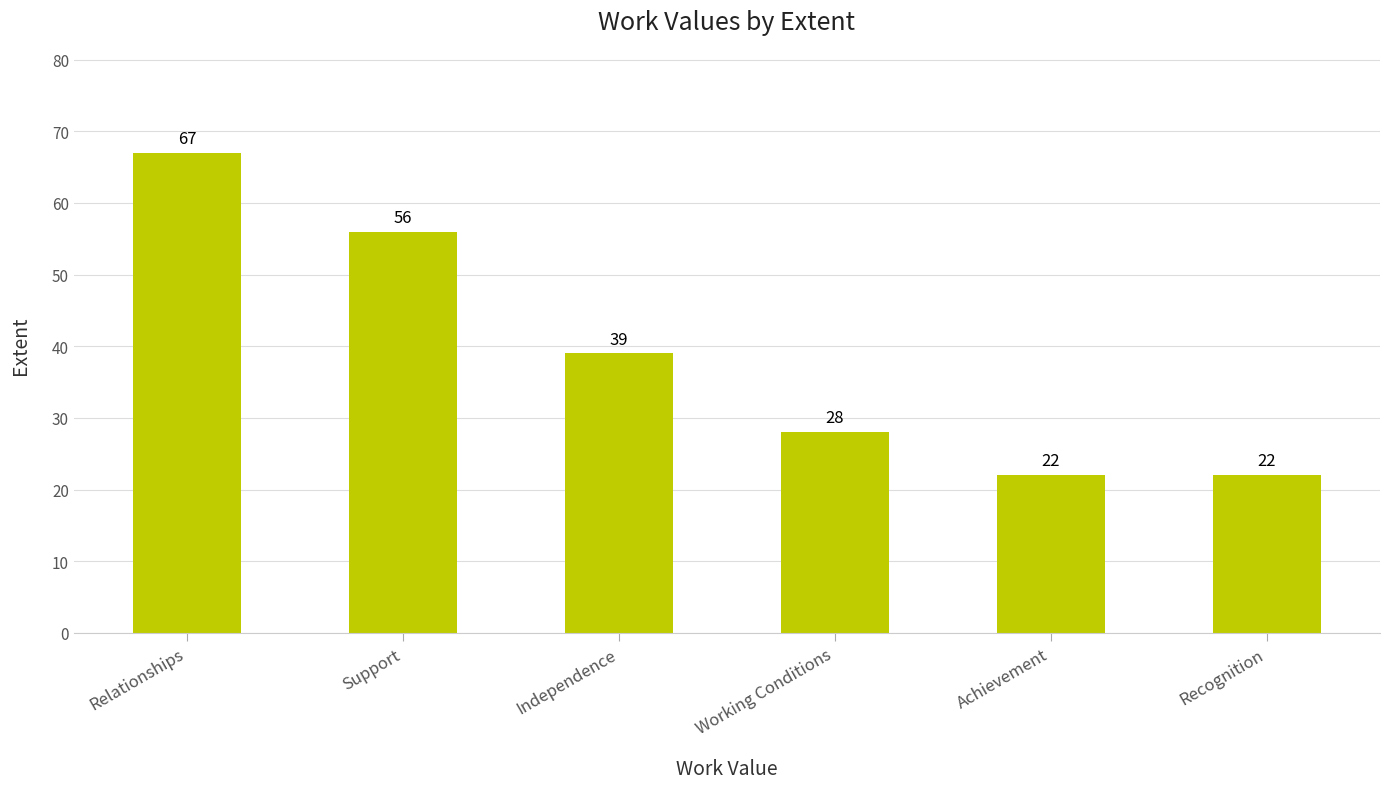

What is the label of the 2nd bar from the left?

Support